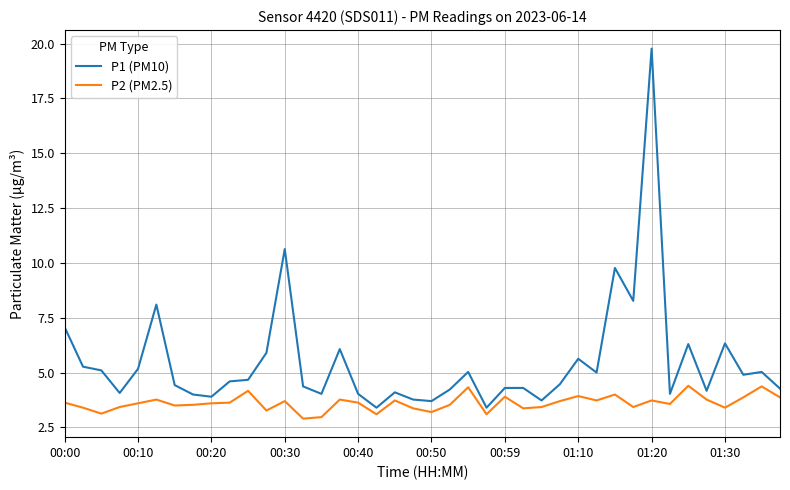

At how many categories does at least one series exceed 14?

1